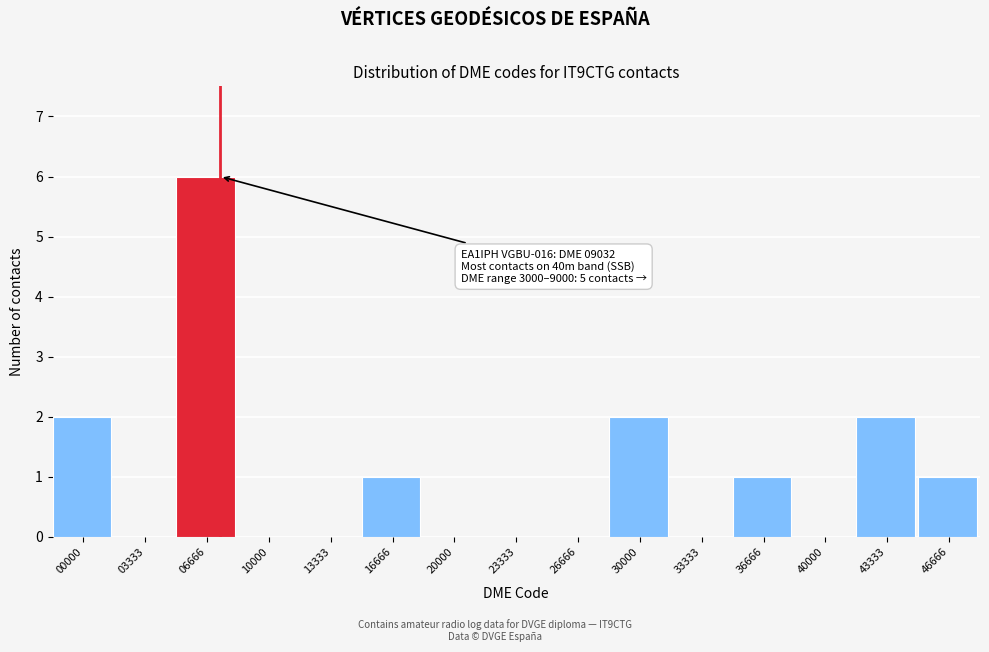

Reading left to right, extract all data points from this chart.

00000=2	03333=0	06666=6	10000=0	13333=0	16666=1	20000=0	23333=0	26666=0	30000=2	33333=0	36666=1	40000=0	43333=2	46666=1